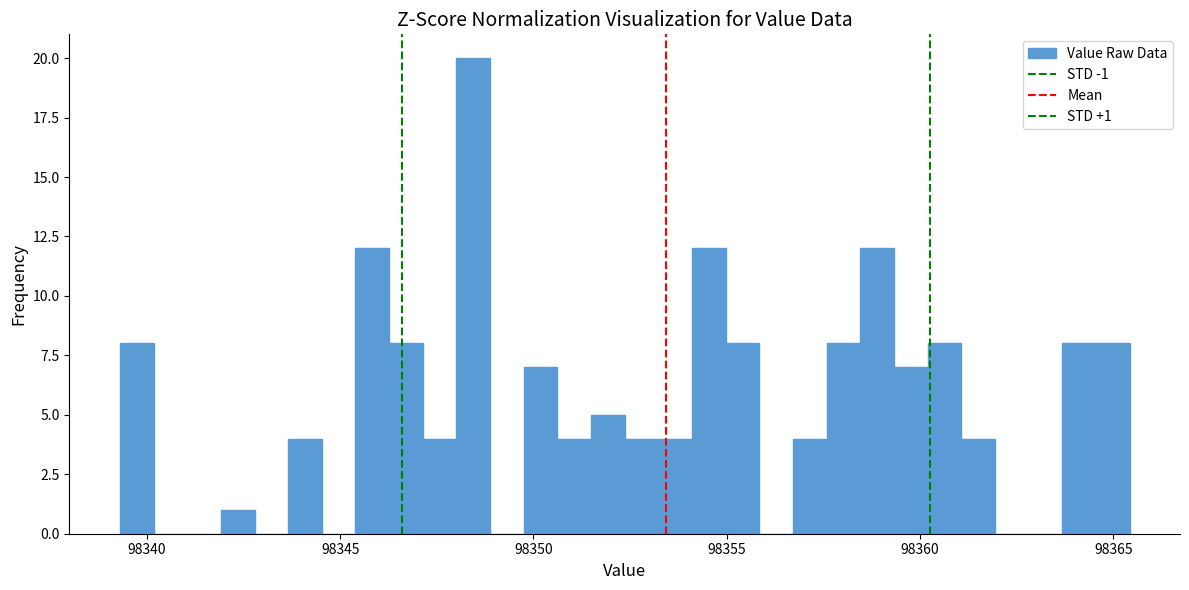

Read against the x-axis, roughly where is the centre of the tallest bar?

98348.5